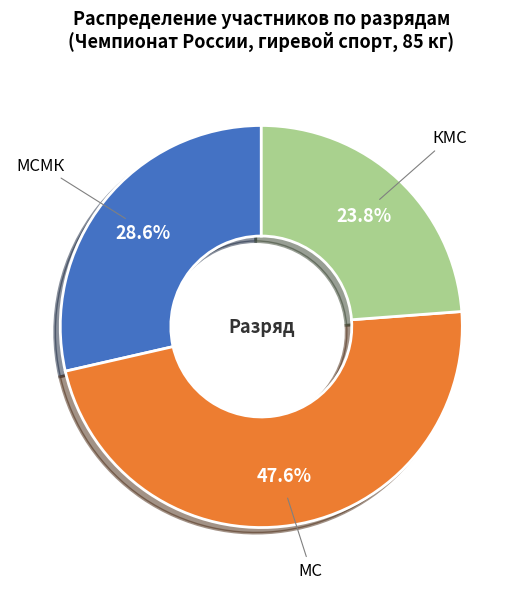

To the nearest percent, what is the difference between the largest and smallest slice percentages?

24%